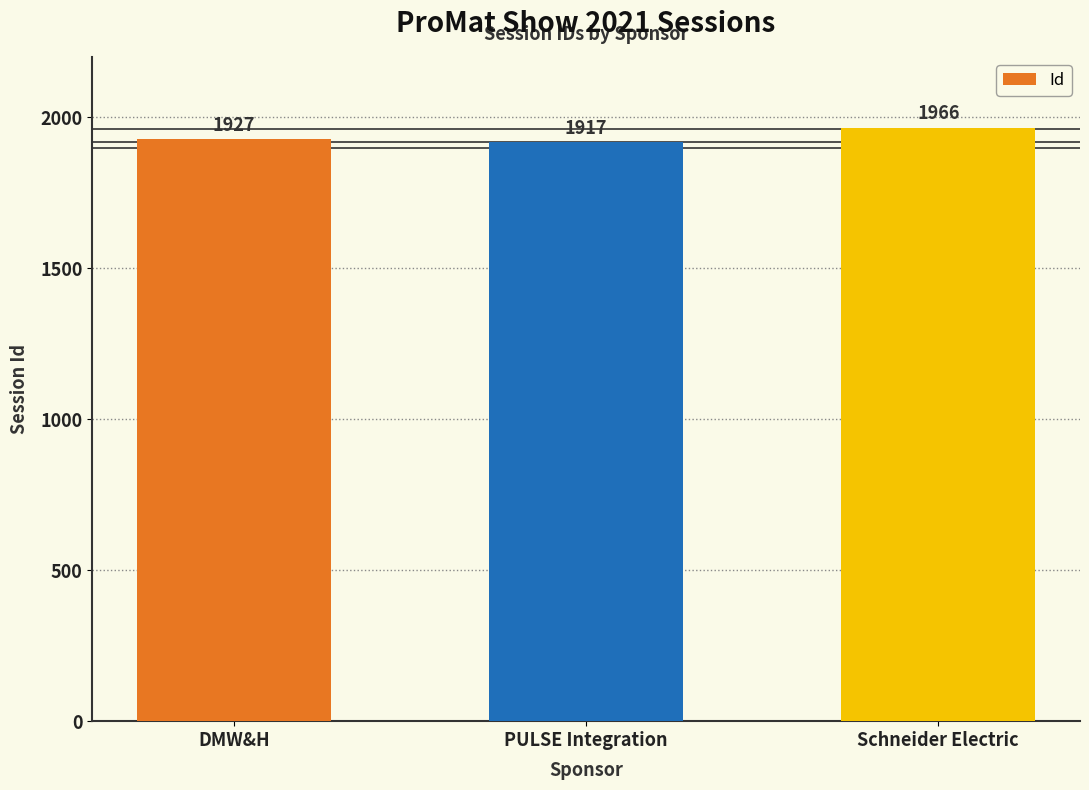

What position from the left is PULSE Integration?

2